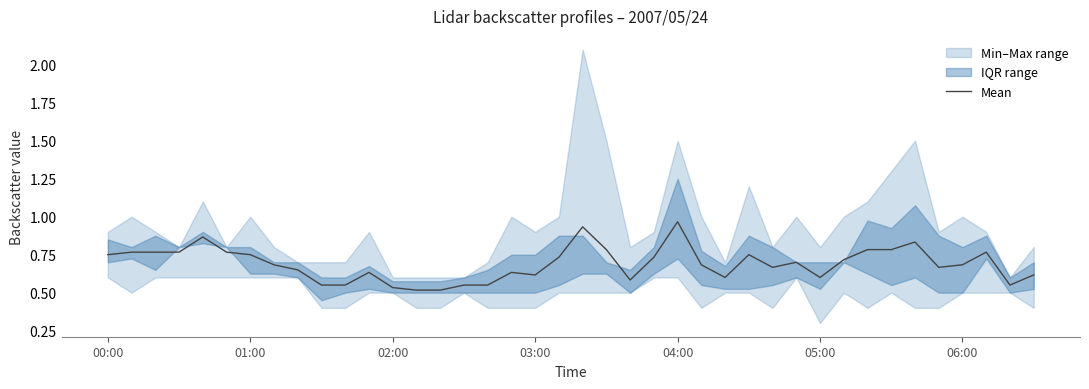

The value at 33 is 0.8. True or false?

True